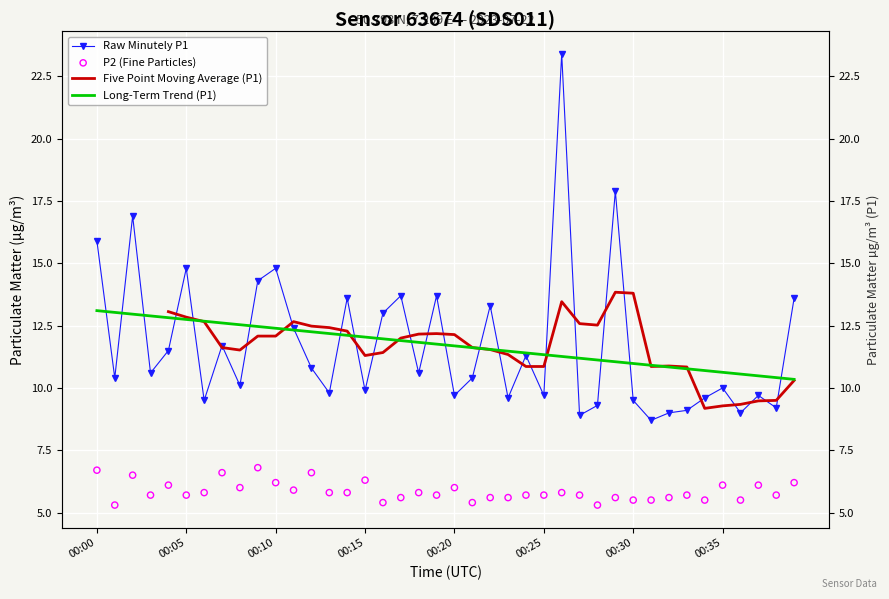

Which series has the largest total across all categories?

Raw Minutely P1